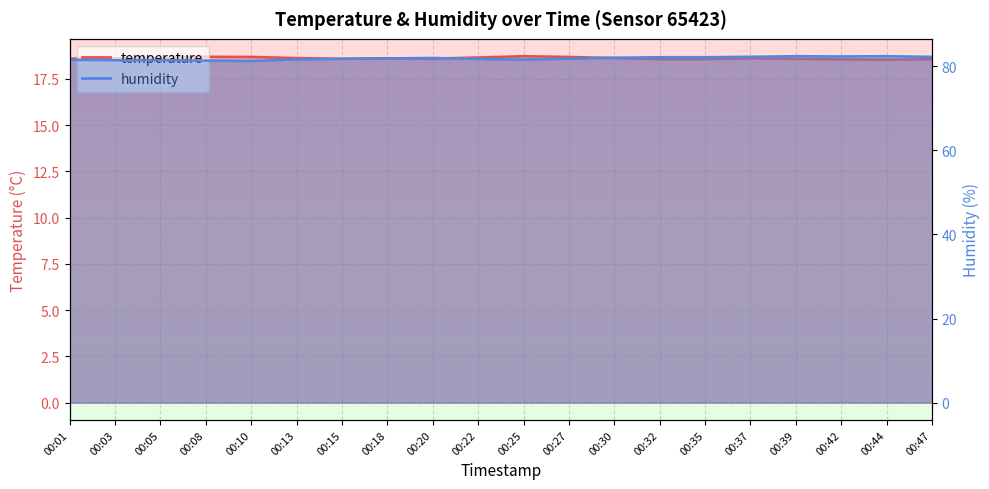

True or false: temperature and humidity cross at least once.

False